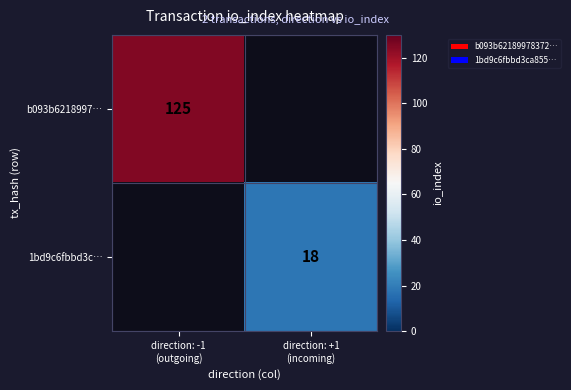

Which series has the largest range (max minus min)?

b093b6218997…